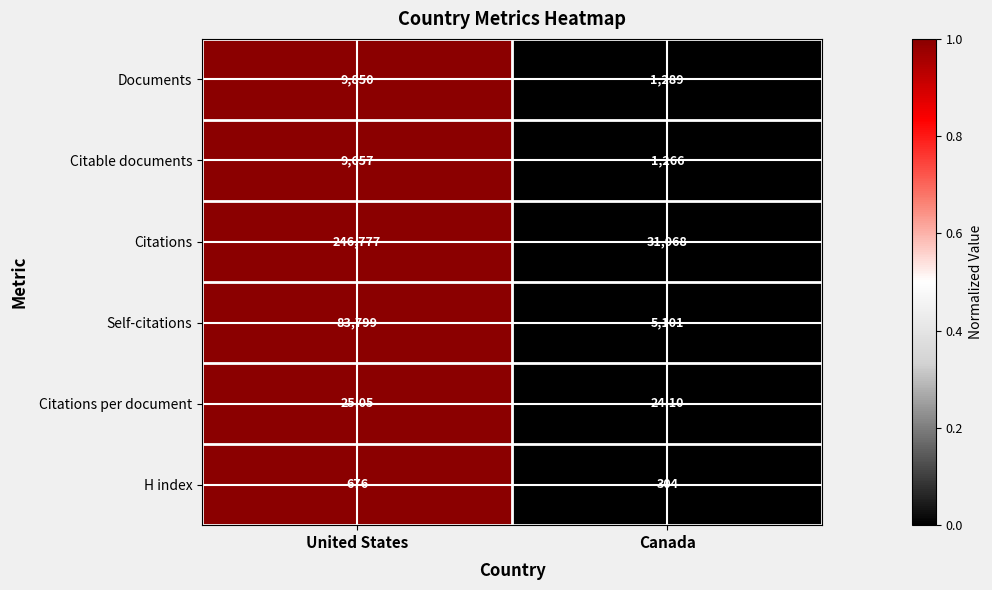

Which series has the largest total across all categories?

Citations